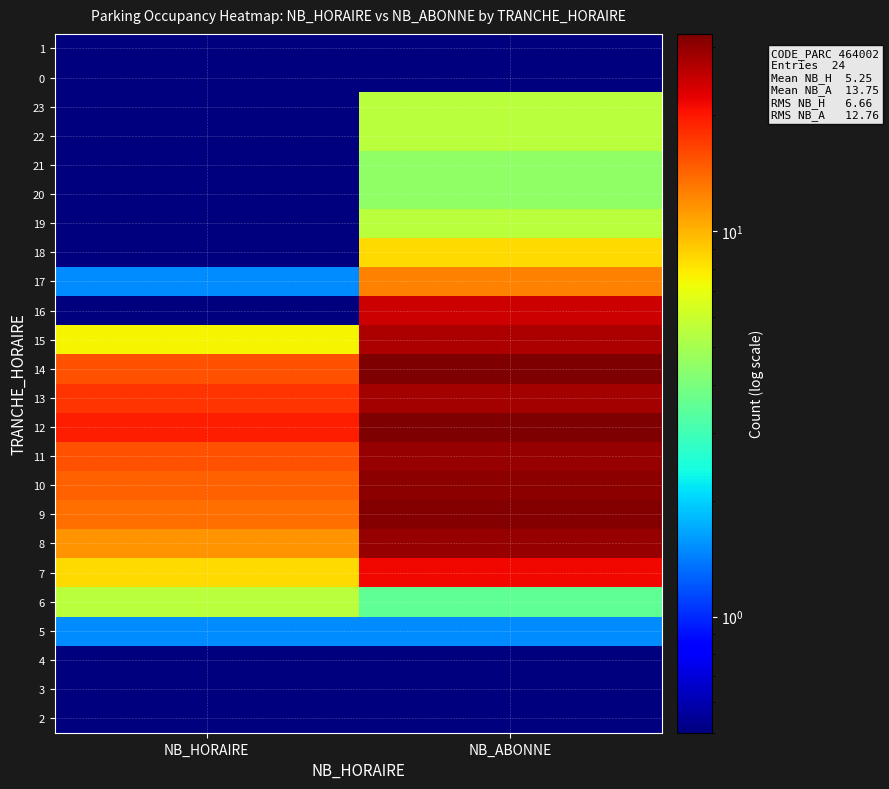

Reading right to left, list all the values displayed in this chart.

2: NB_ABONNE=0.5	NB_HORAIRE=0.5
3: NB_ABONNE=0.5	NB_HORAIRE=0.5
4: NB_ABONNE=0.5	NB_HORAIRE=0.5
5: NB_ABONNE=1.5	NB_HORAIRE=1.5
6: NB_ABONNE=3.5	NB_HORAIRE=5.5
7: NB_ABONNE=21.5	NB_HORAIRE=8.5
8: NB_ABONNE=29.5	NB_HORAIRE=11.5
9: NB_ABONNE=31.5	NB_HORAIRE=13.5
10: NB_ABONNE=30.5	NB_HORAIRE=14.5
11: NB_ABONNE=29.5	NB_HORAIRE=15.5
12: NB_ABONNE=32.5	NB_HORAIRE=19.5
13: NB_ABONNE=28.5	NB_HORAIRE=17.5
14: NB_ABONNE=32.5	NB_HORAIRE=15.5
15: NB_ABONNE=27.5	NB_HORAIRE=7.5
16: NB_ABONNE=24.5	NB_HORAIRE=0.5
17: NB_ABONNE=12.5	NB_HORAIRE=1.5
18: NB_ABONNE=8.5	NB_HORAIRE=0.5
19: NB_ABONNE=5.5	NB_HORAIRE=0.5
20: NB_ABONNE=4.5	NB_HORAIRE=0.5
21: NB_ABONNE=4.5	NB_HORAIRE=0.5
22: NB_ABONNE=5.5	NB_HORAIRE=0.5
23: NB_ABONNE=5.5	NB_HORAIRE=0.5
0: NB_ABONNE=0.5	NB_HORAIRE=0.5
1: NB_ABONNE=0.5	NB_HORAIRE=0.5